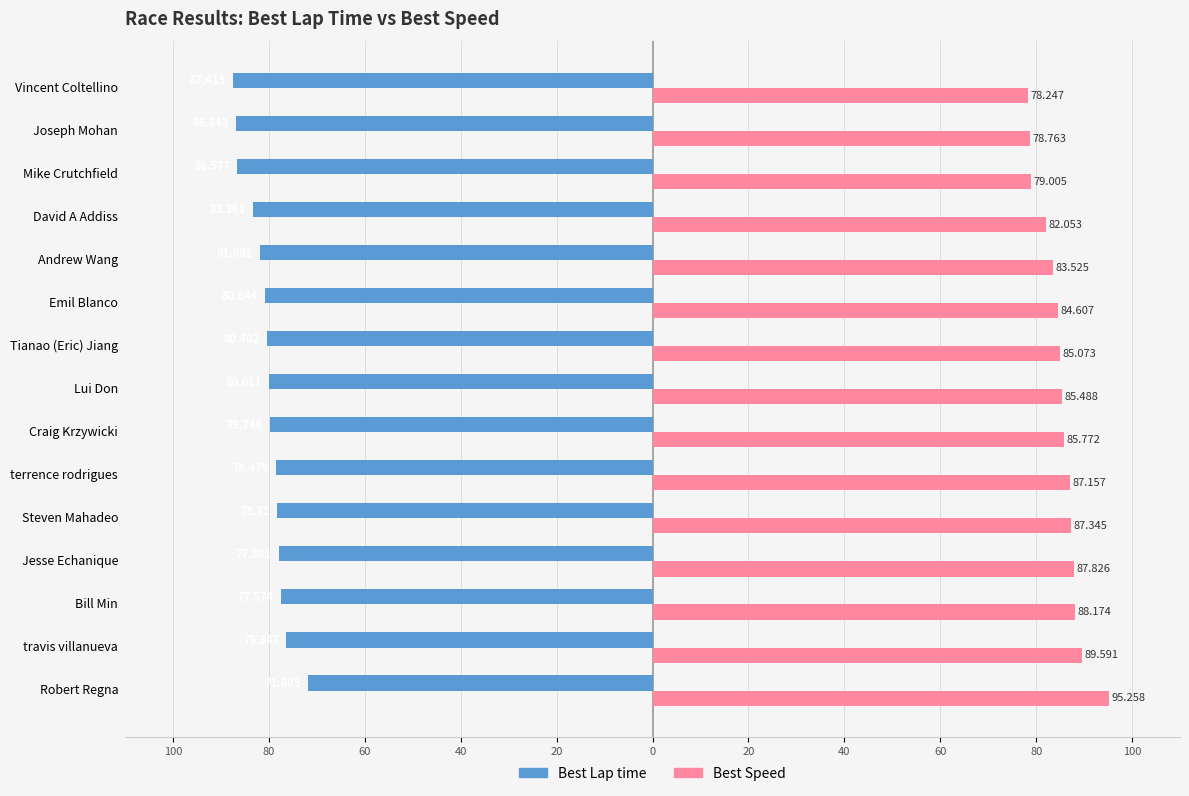

What is the difference between the maximum and minimum values in the Best Lap time series?

15.6